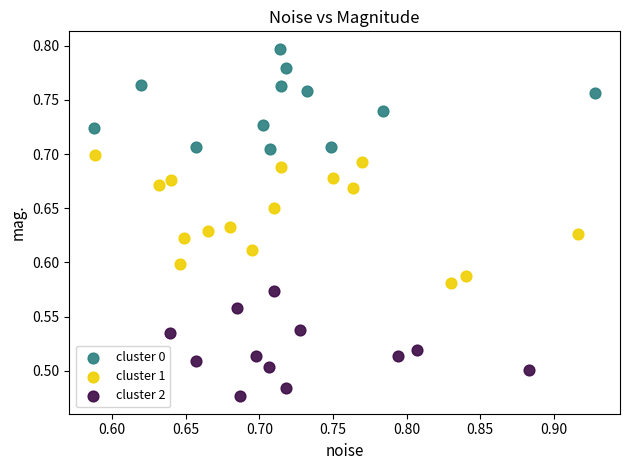

Which series contains the lowest Y value?

cluster 2